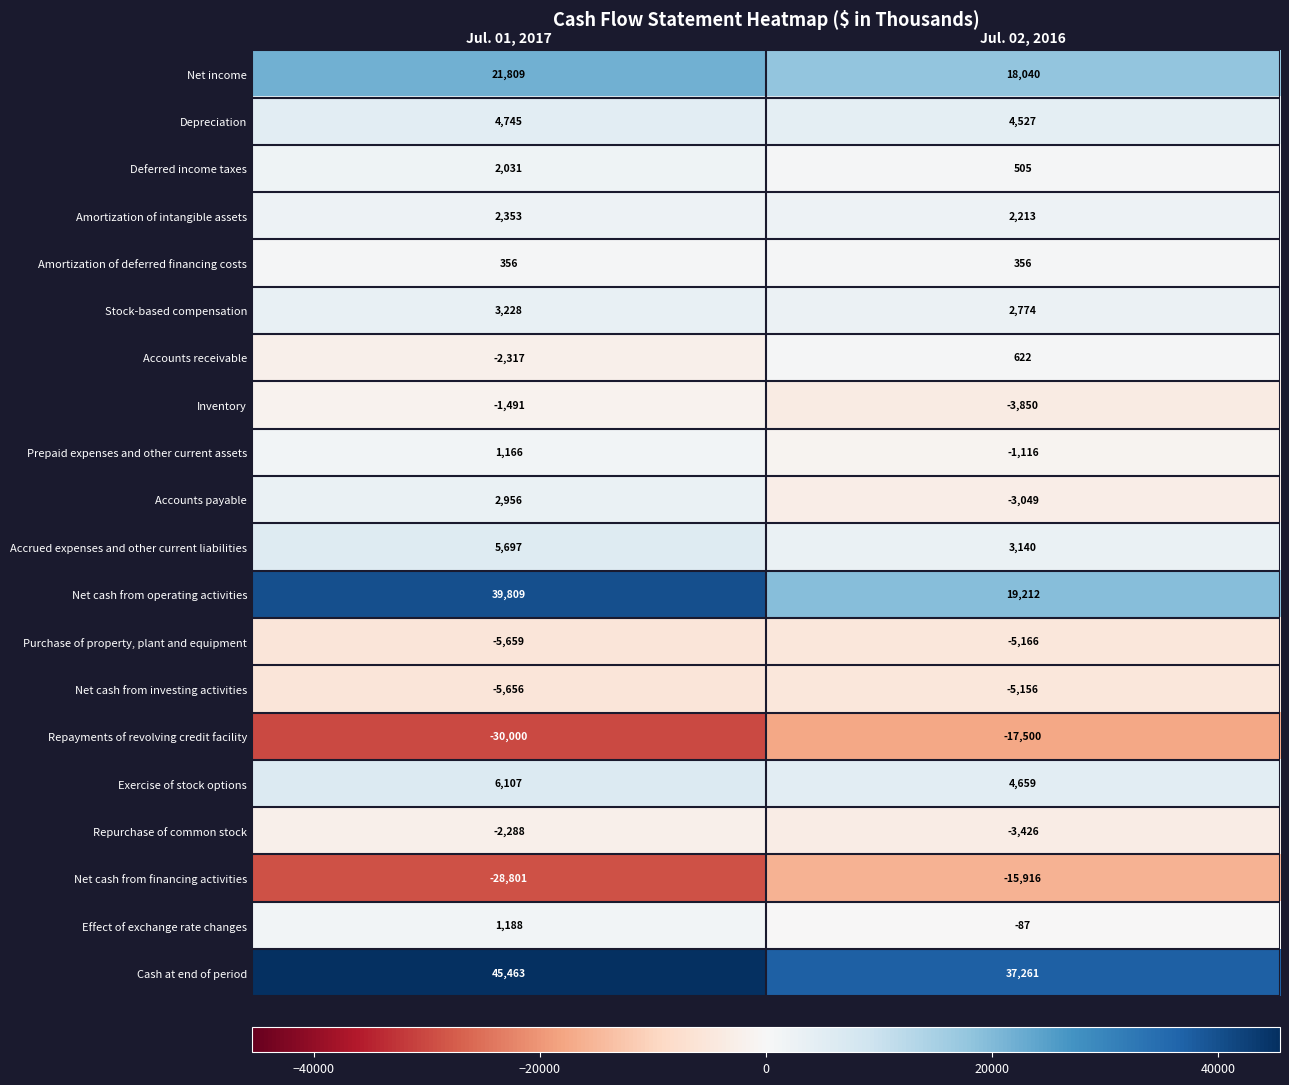

At which label is Net cash from financing activities closest to -22358?

Jul. 02, 2016